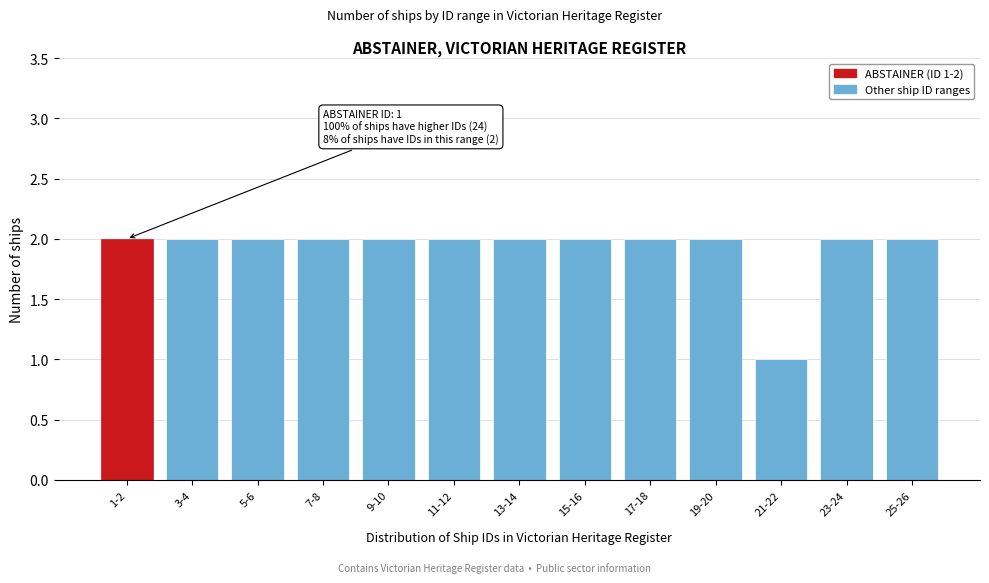

Reading left to right, list all the values displayed in this chart.

1-2=2	3-4=2	5-6=2	7-8=2	9-10=2	11-12=2	13-14=2	15-16=2	17-18=2	19-20=2	21-22=1	23-24=2	25-26=2